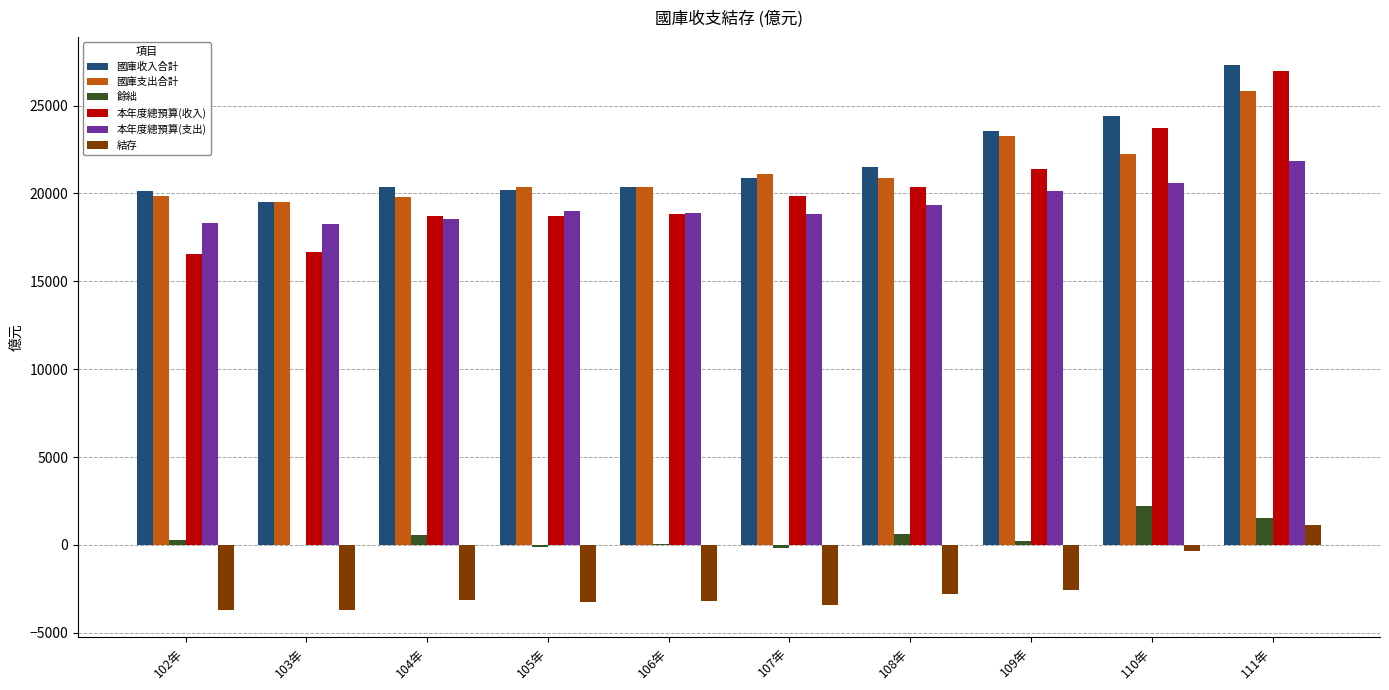

How many groups of bars are there?

10